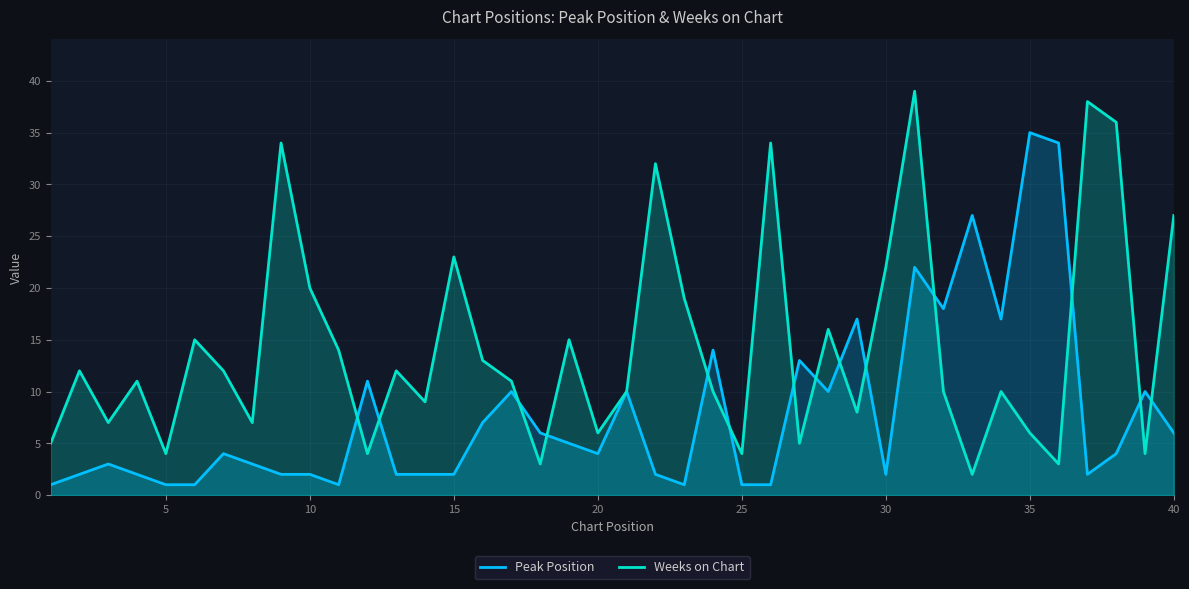

List the series in order of their overall mean, lowest first.

Peak Position, Weeks on Chart